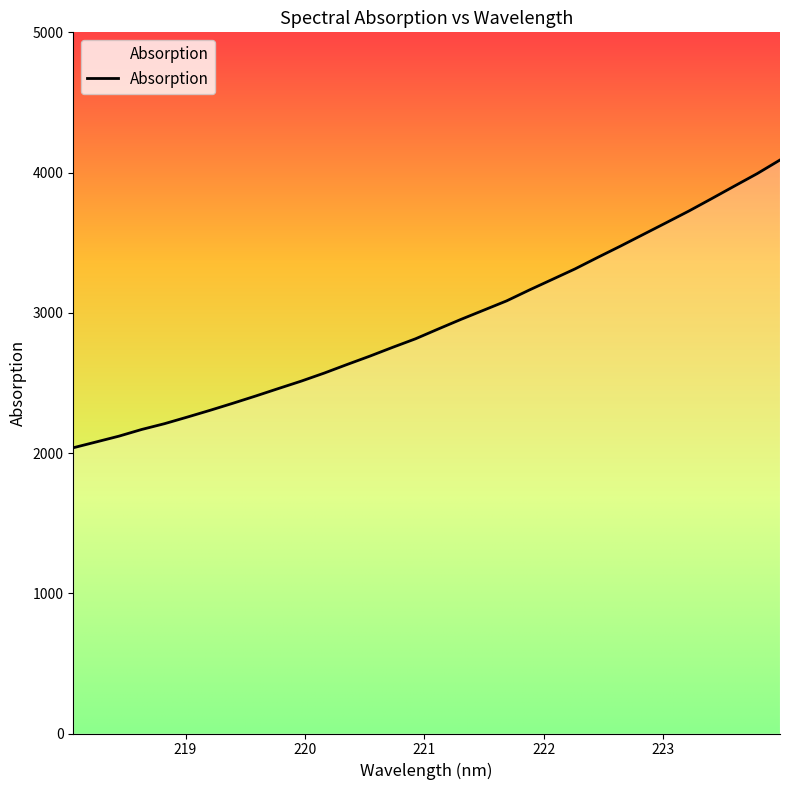

How many series are shown in this chart?

1